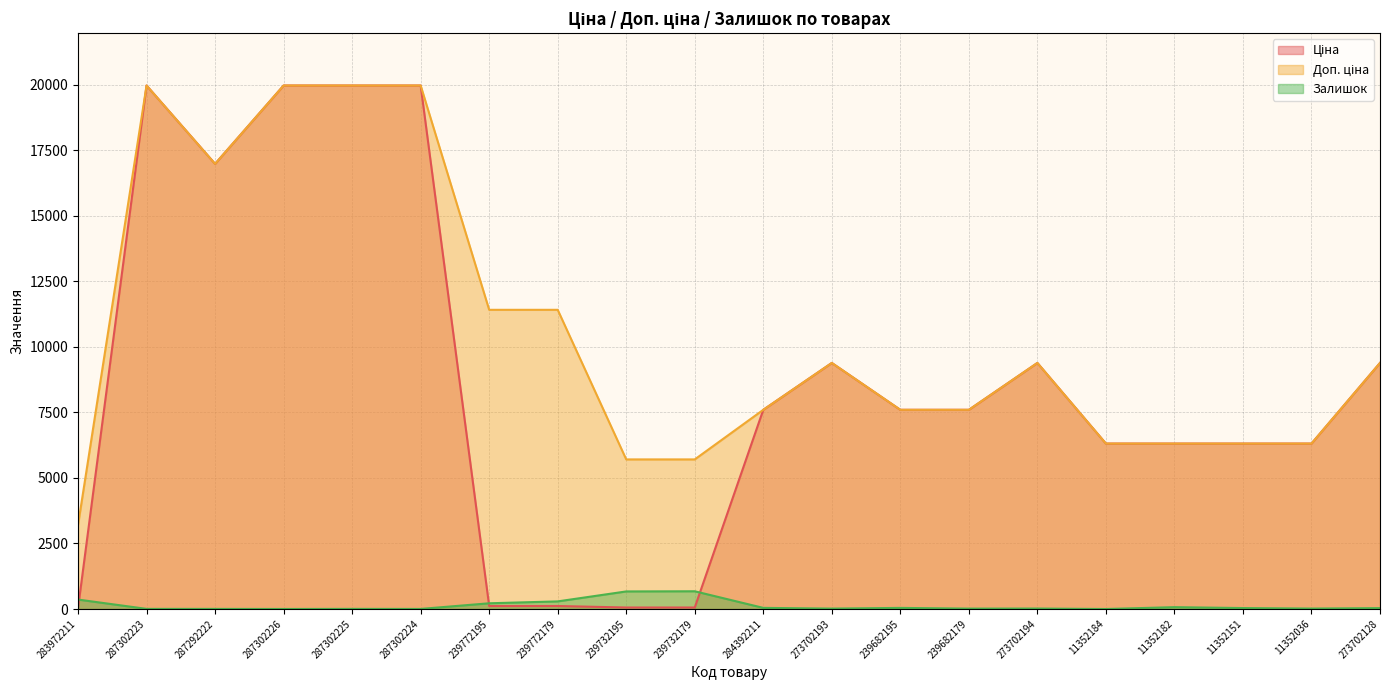

The Залишок series shows 1.0 at 287302226. True or false?

True